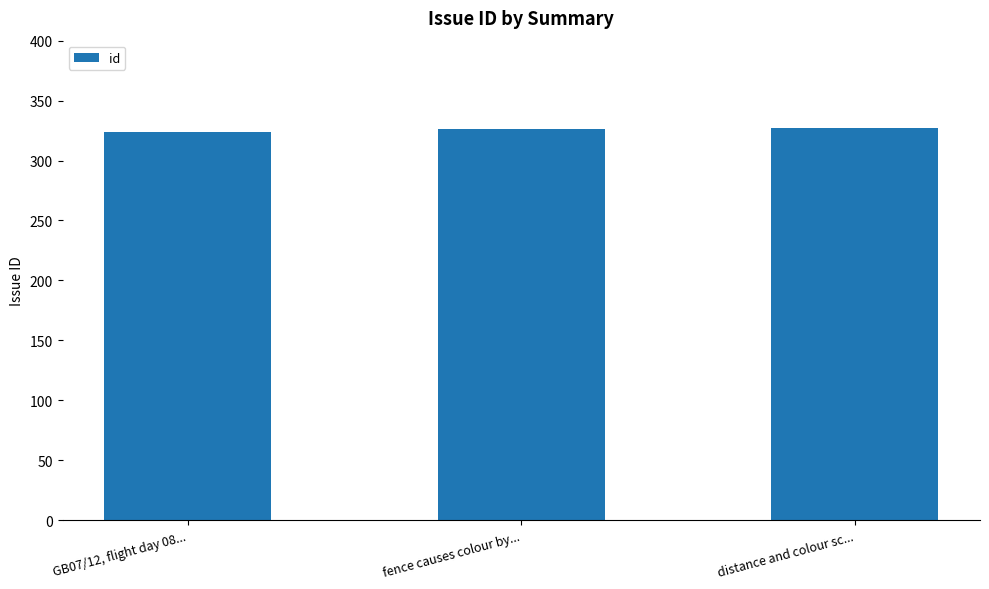

What is the value of the 3rd bar from the left?

327